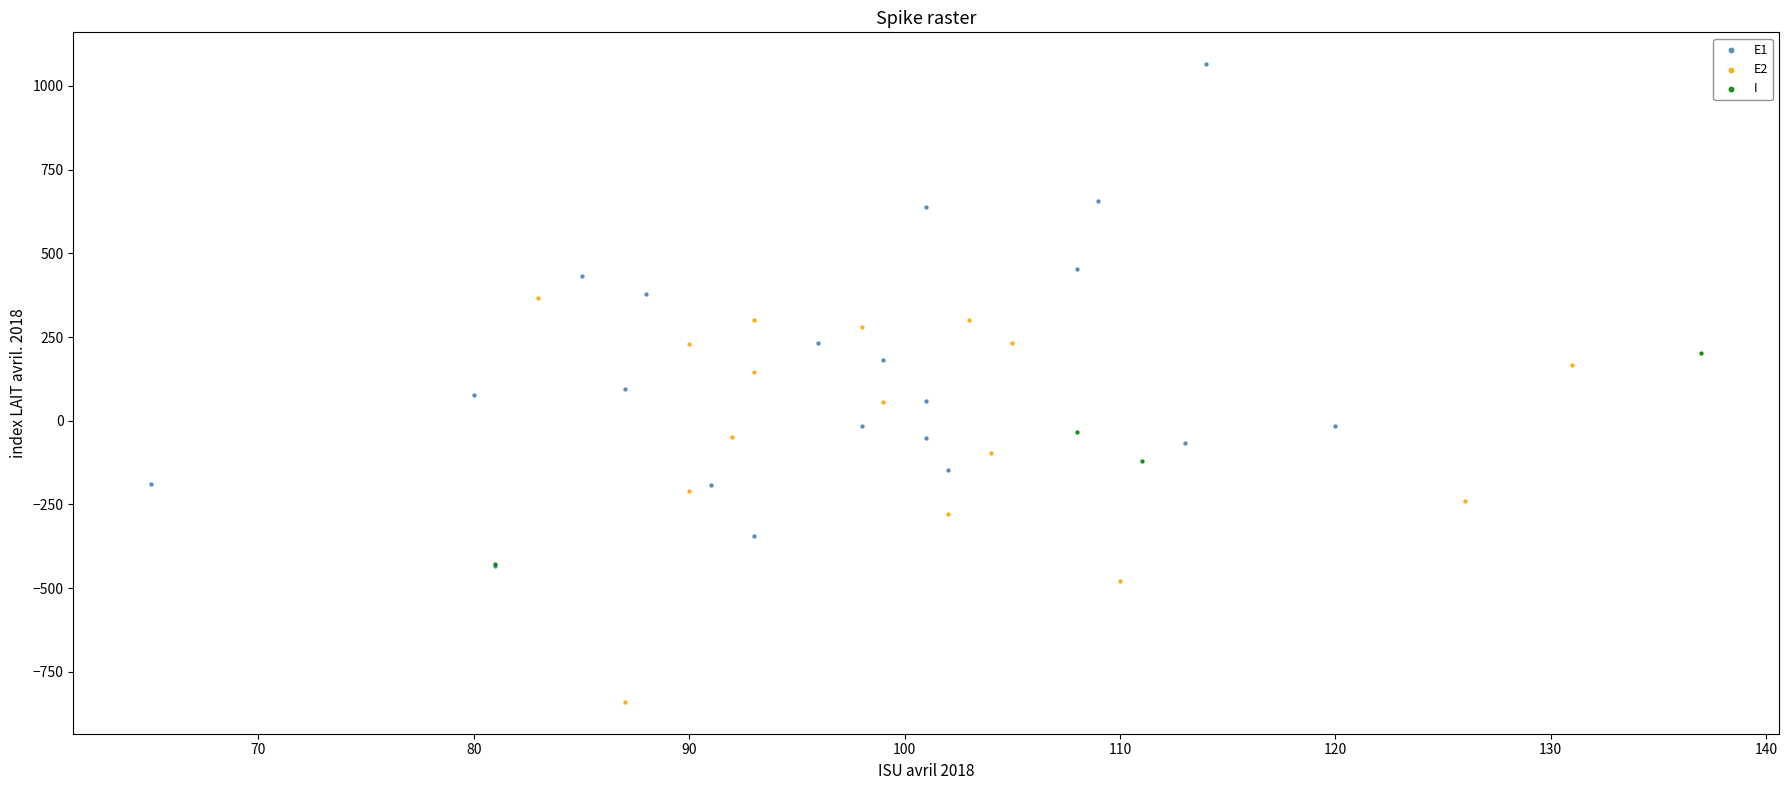

Which series contains the lowest Y value?

E2